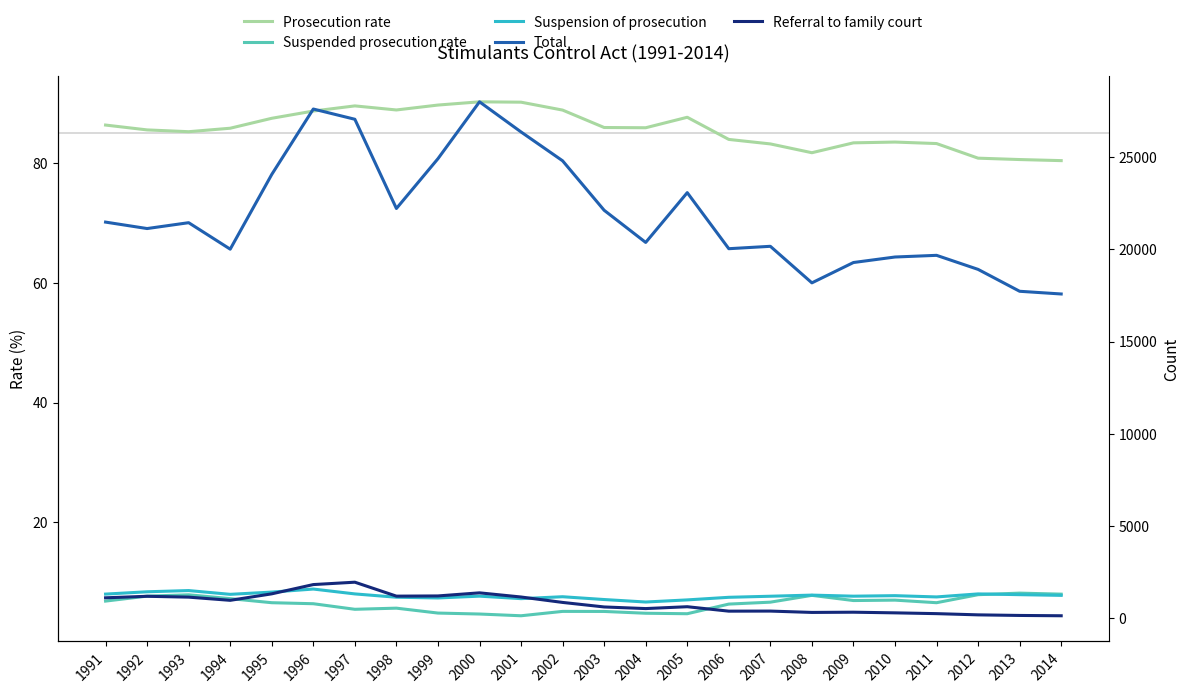

True or false: Referral to family court and Total intersect in this chart.

False